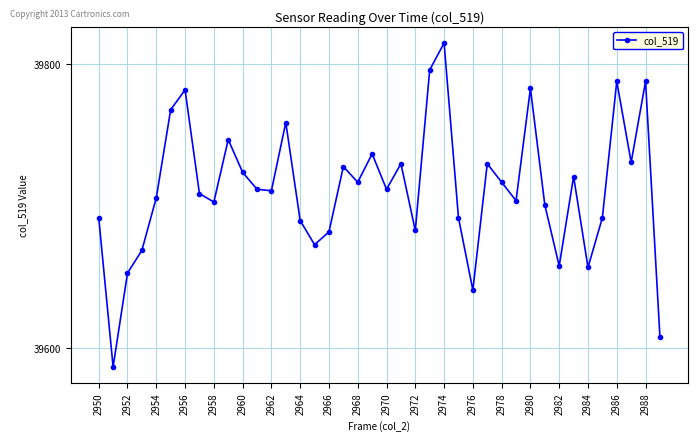

How many distinct data groups are displayed?

1